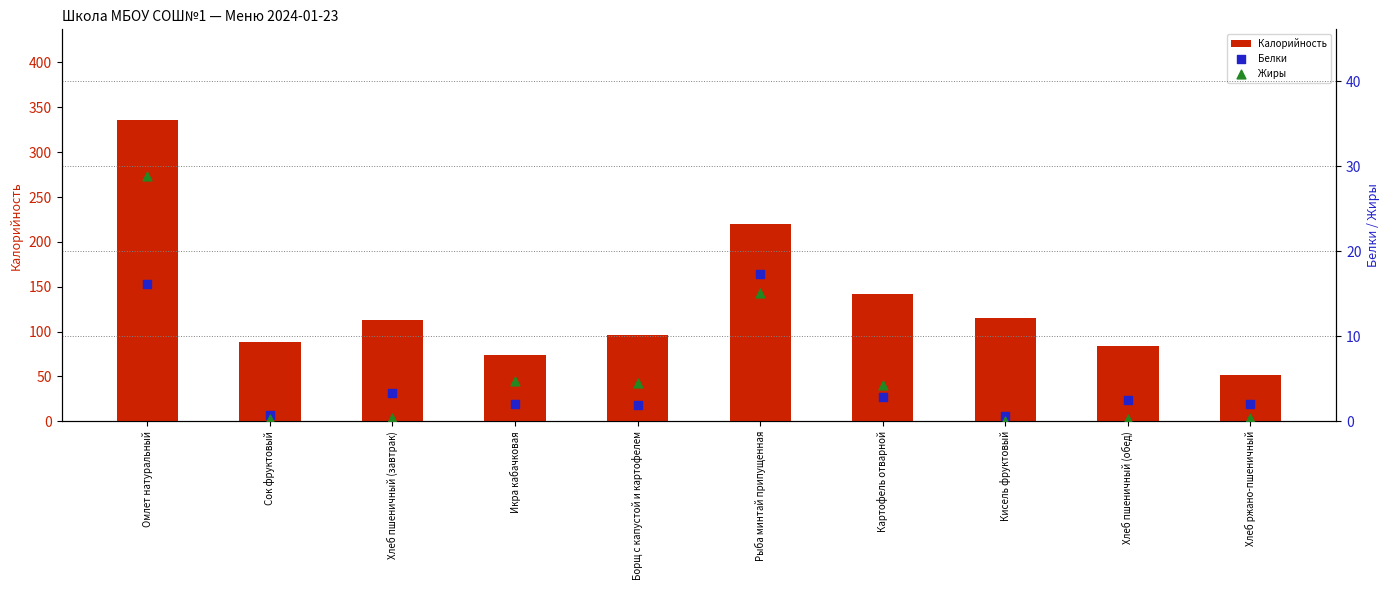

Which series contains the lowest Y value?

Жиры